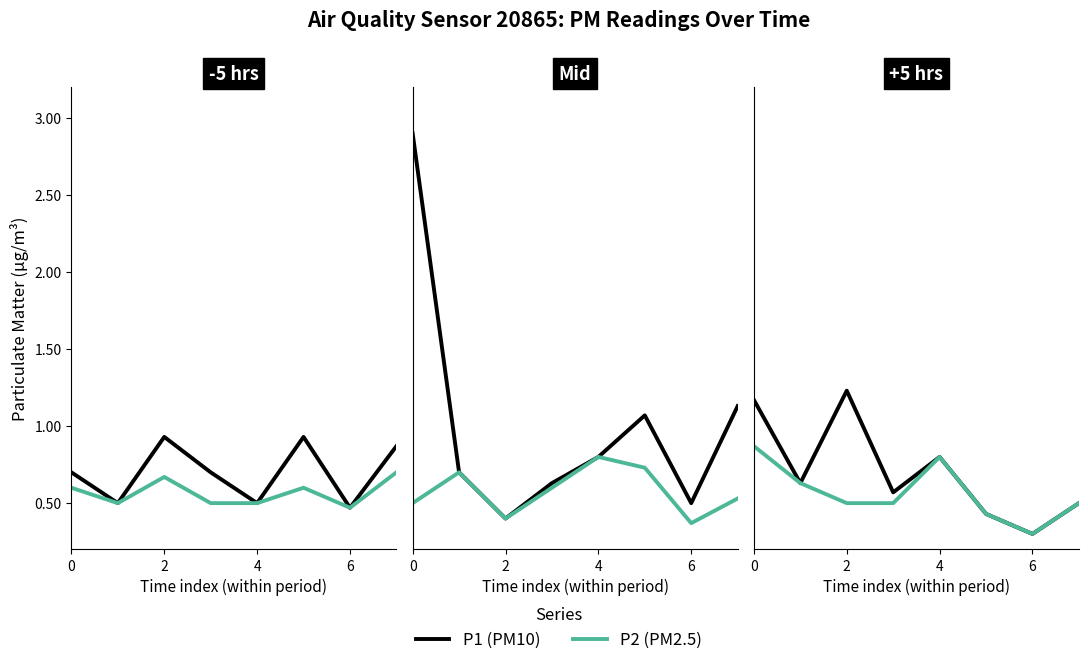

The P2 (PM2.5) series shows 0.5 at 7. True or false?

True